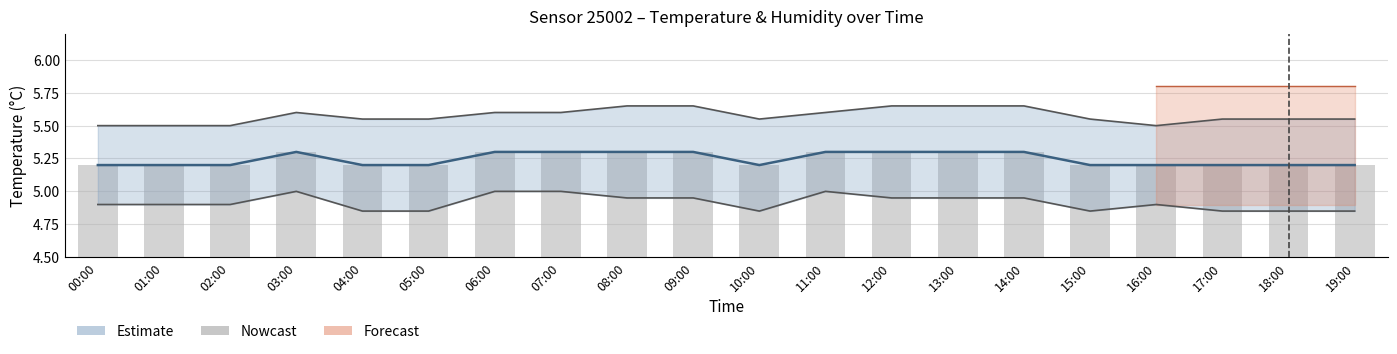

What is the value of the 9th bar from the left?

5.3